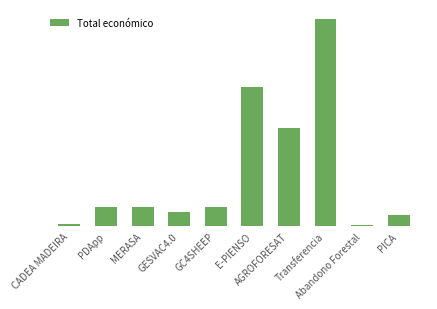

Rank the categories by value from highest to lowest.

Transferencia, E-PIENSO, AGROFORESAT, MERASA, PDApp, GC4SHEEP, GESVAC4.0, PICA, CADEA MADEIRA, Abandono Forestal